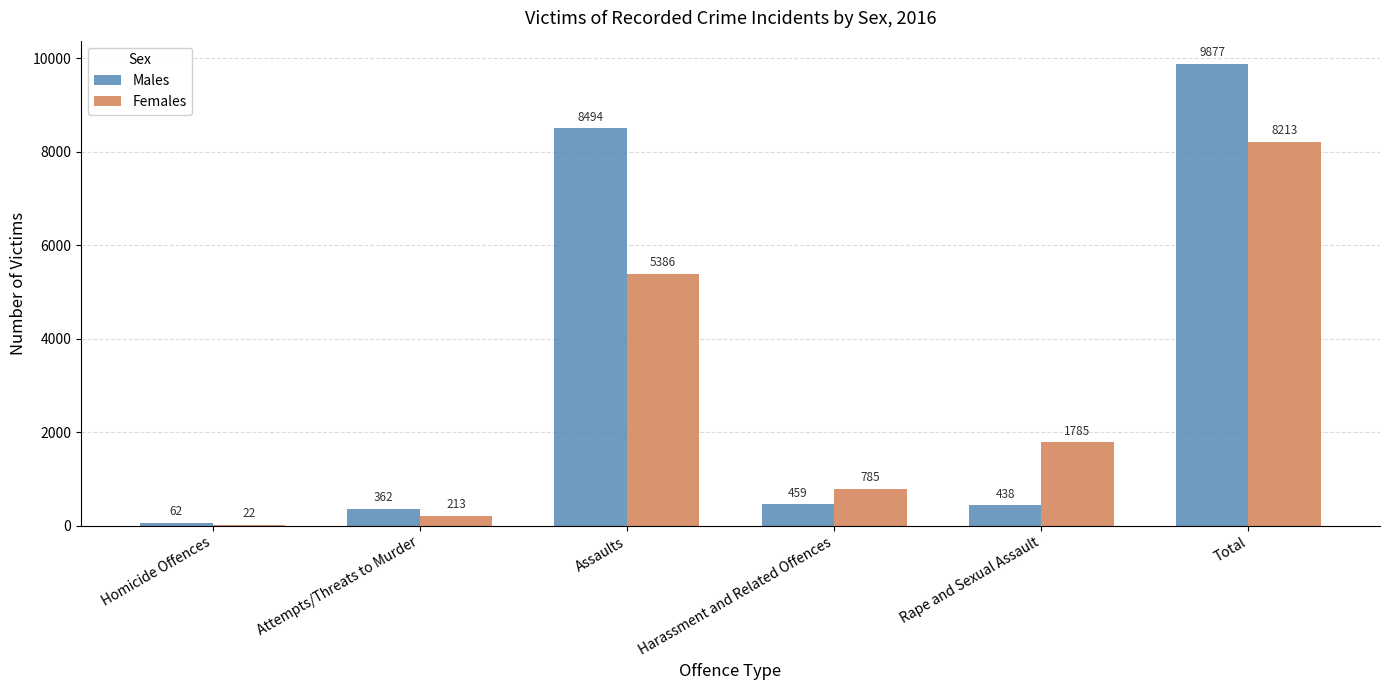

Read the Females value at Total, to the nearest 100.

8200